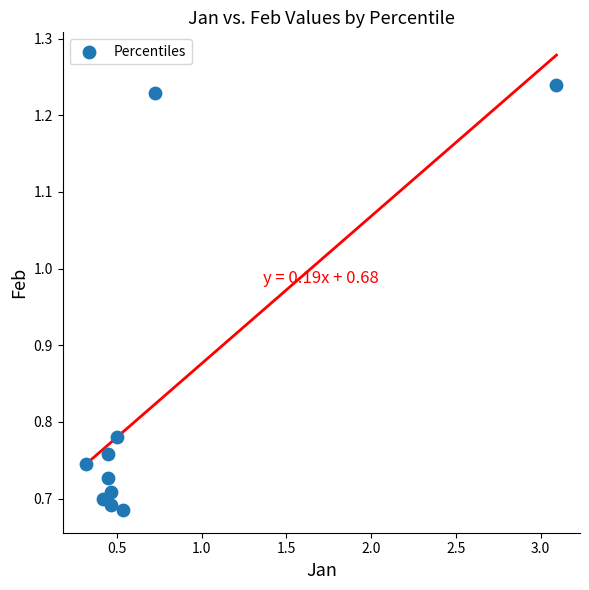

What is the range of Y values (max minus min)?

0.6